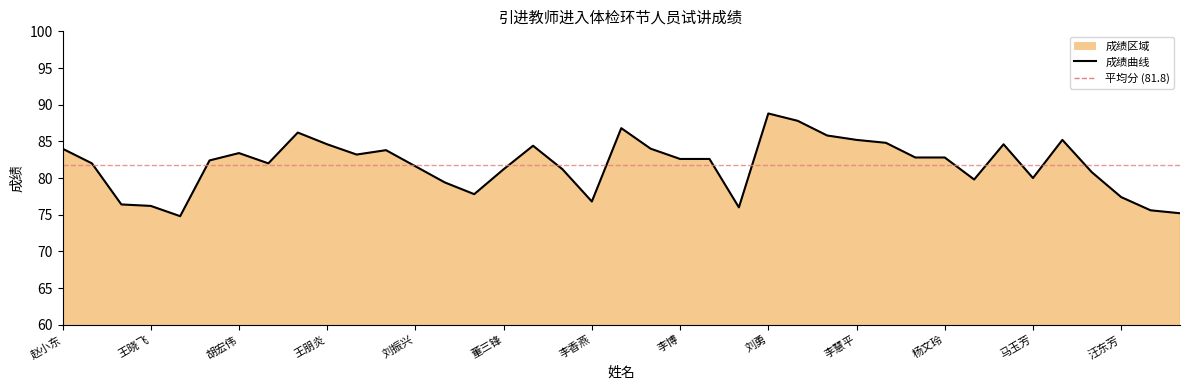

Read the value at 王朋炎.

84.6